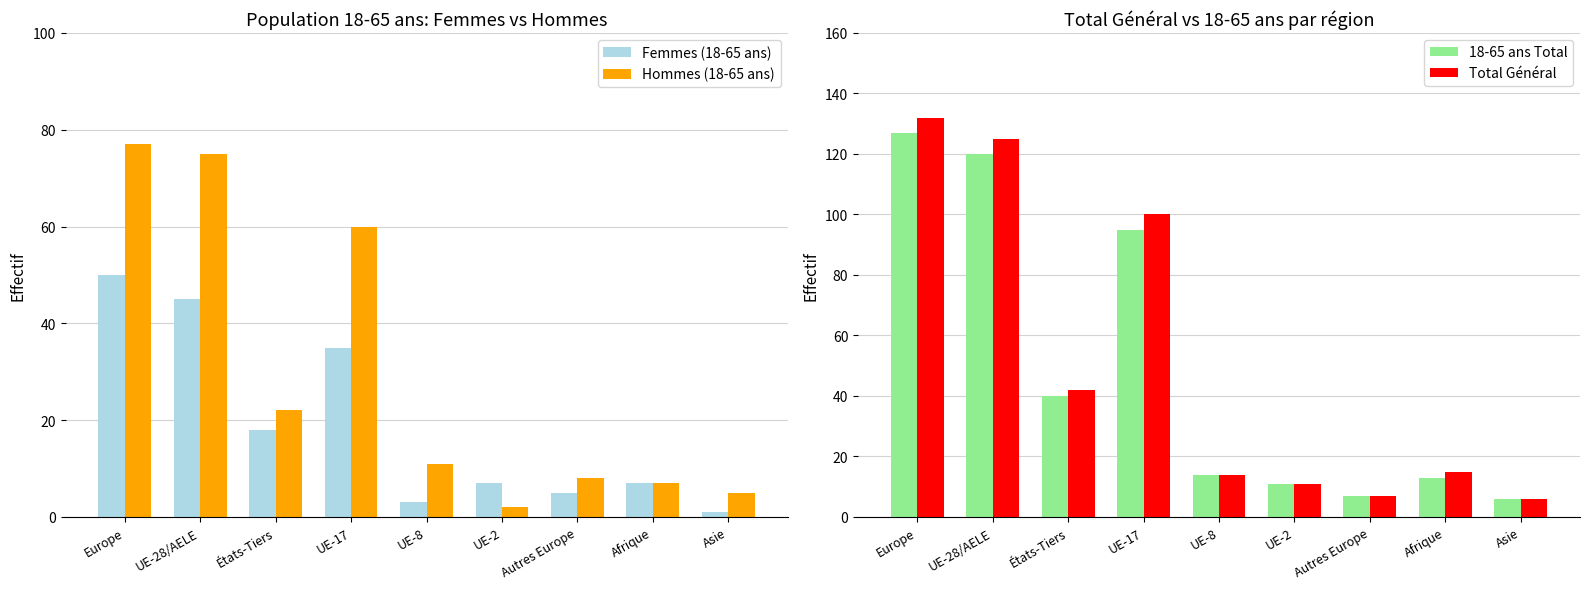

What is the approximate value of Hommes (18-65 ans) at États-Tiers, to the nearest 5?

20